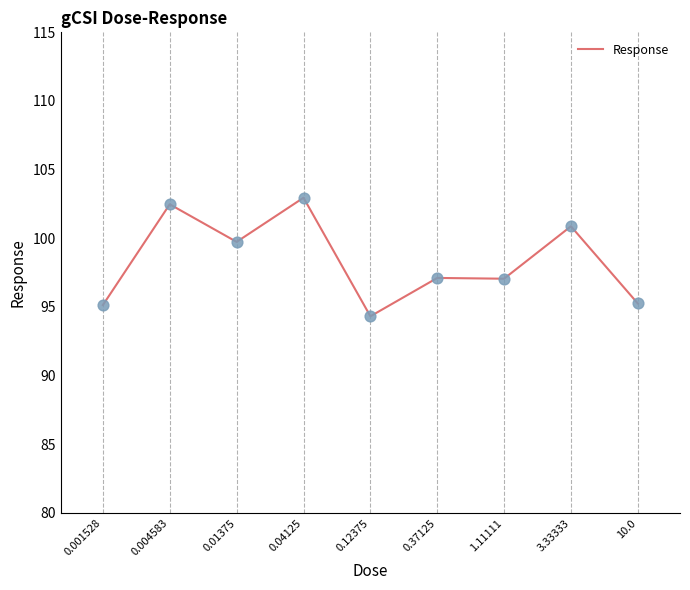

What is the difference between the maximum and minimum values?

8.6